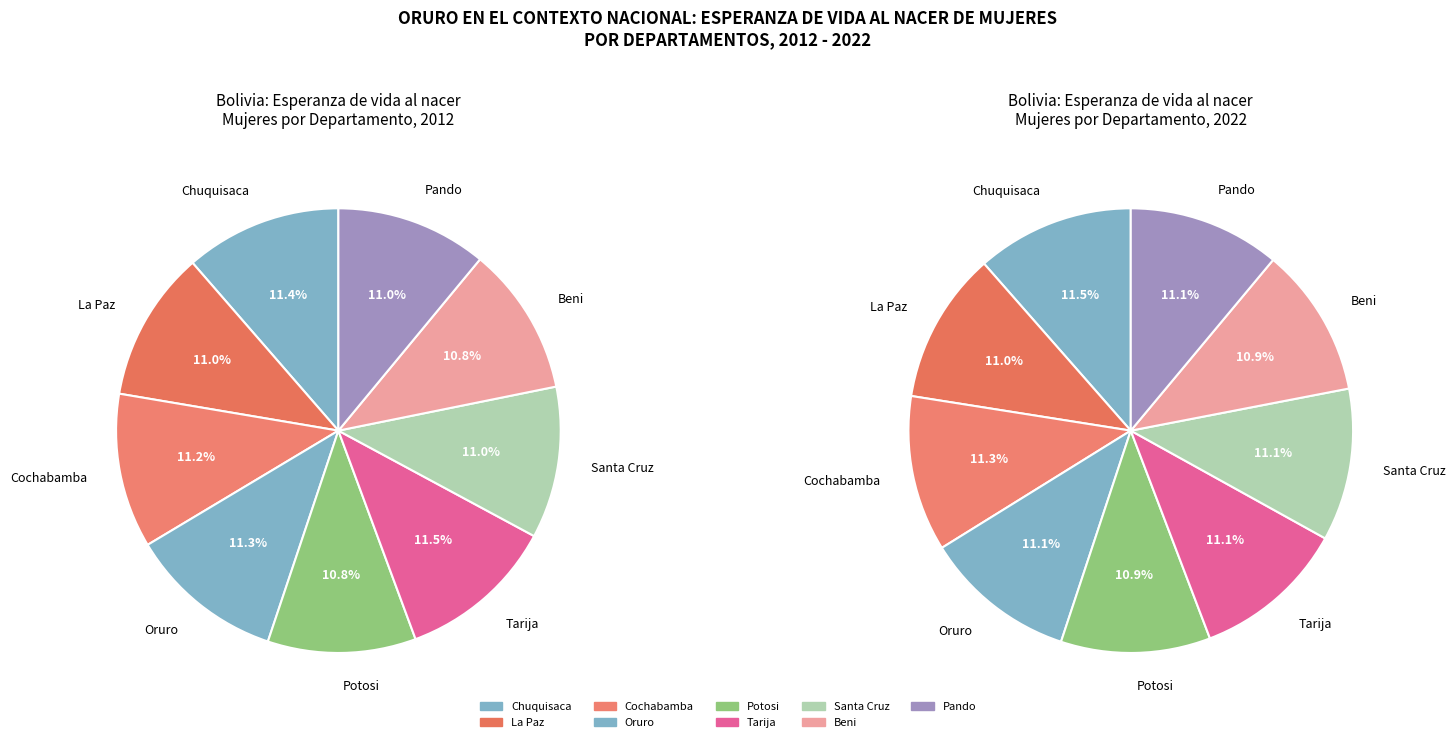

Does any single category account for the majority?

No